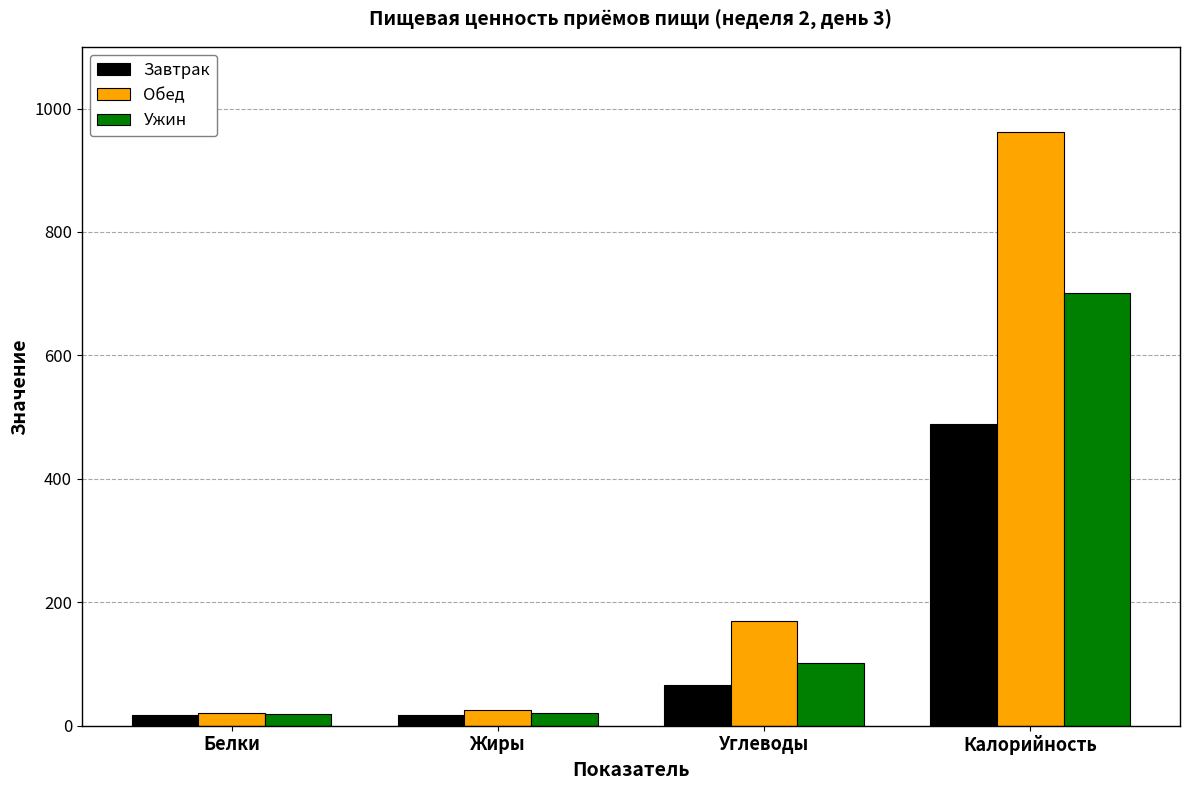

At which label does Обед reach its peak?

Калорийность